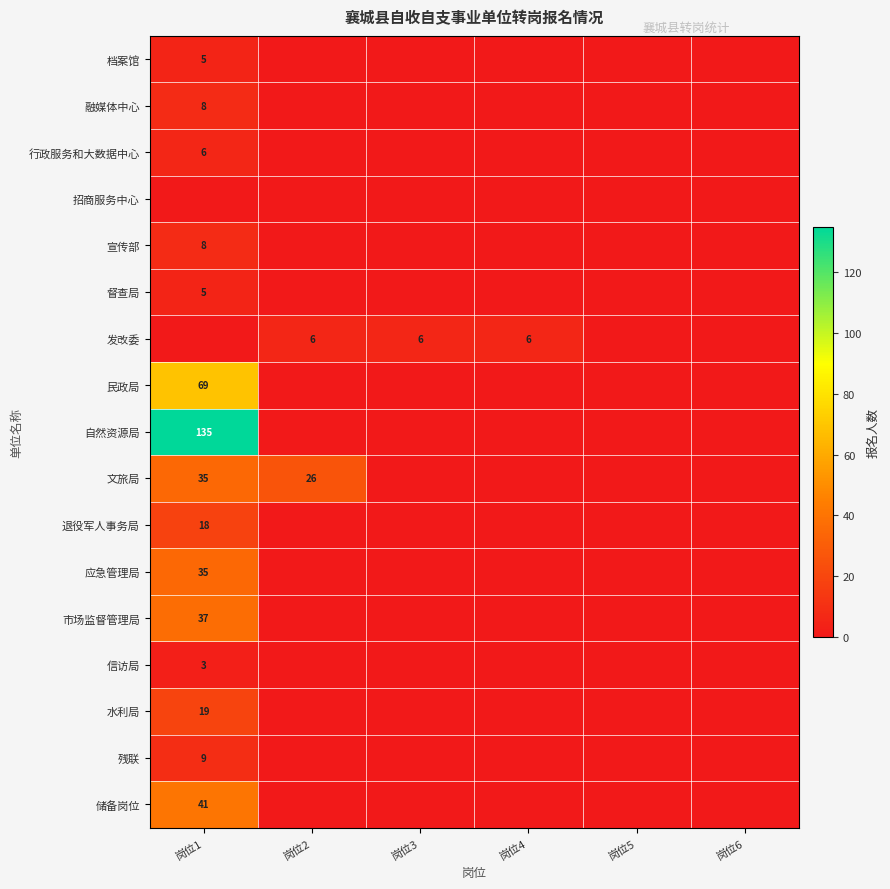

Is it true that 残联 equals 9 at 岗位1?

True